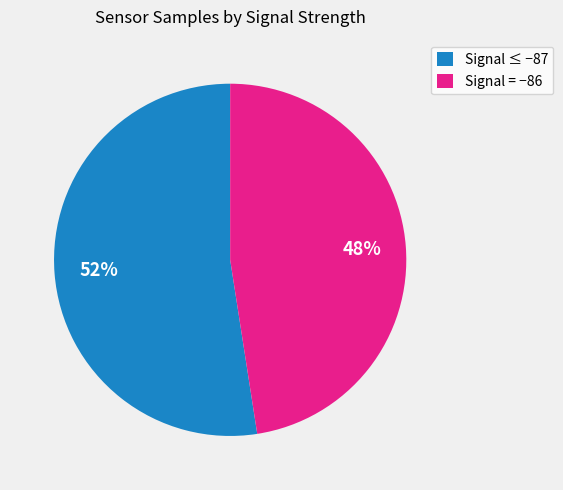

What is the majority slice?

Signal ≤ −87